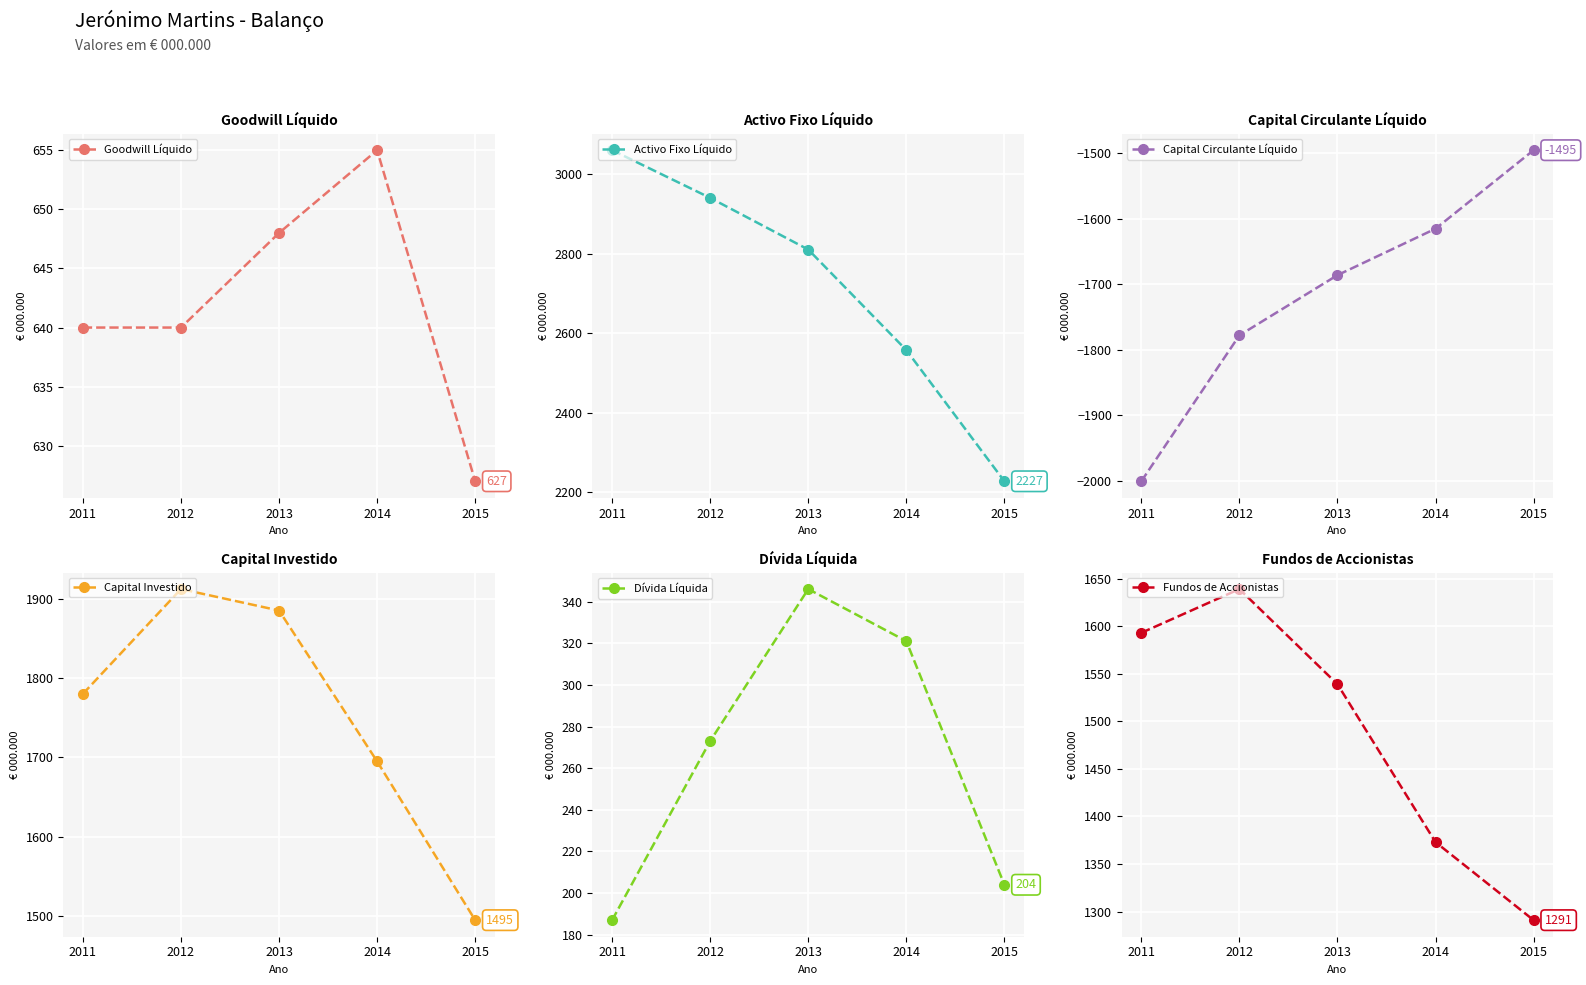

True or false: Activo Fixo Líquido and Dívida Líquida cross at least once.

False